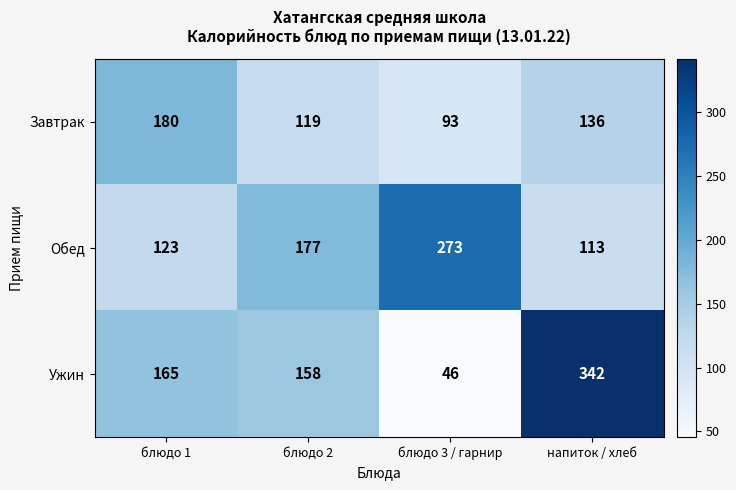

What is the sum of all Завтрак values?

528